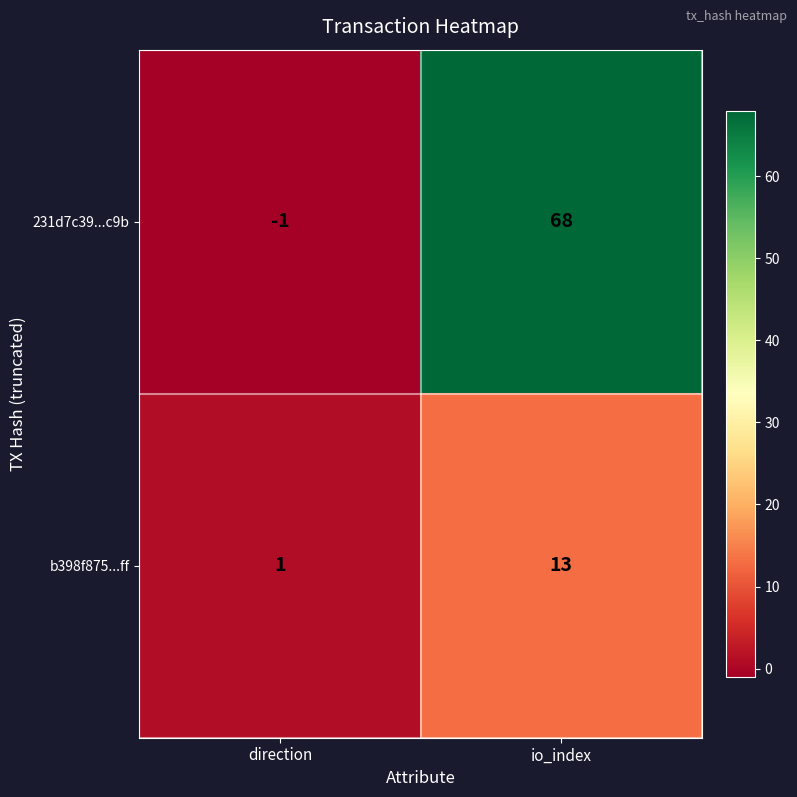

Which category has the lowest value across all series?

direction